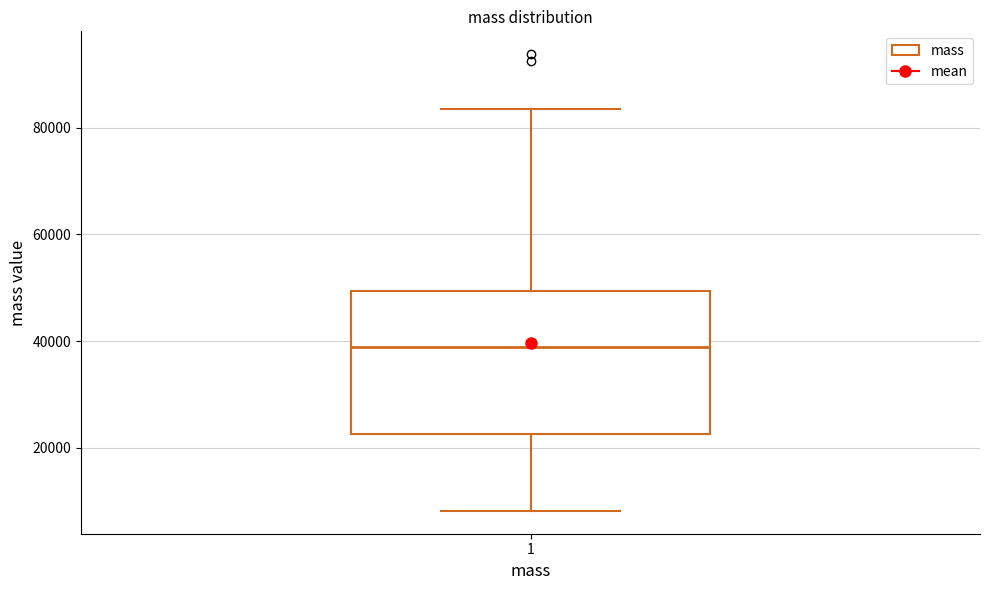

Transcribe this box plot: give where the median line is, the range the box spans, and where the two whiskers end, as read against the y-axis. The values are not printed on the chart, so give them approximately, as read against the axis.

median 38000, box 22000 to 50000, whiskers 8000 to 84000